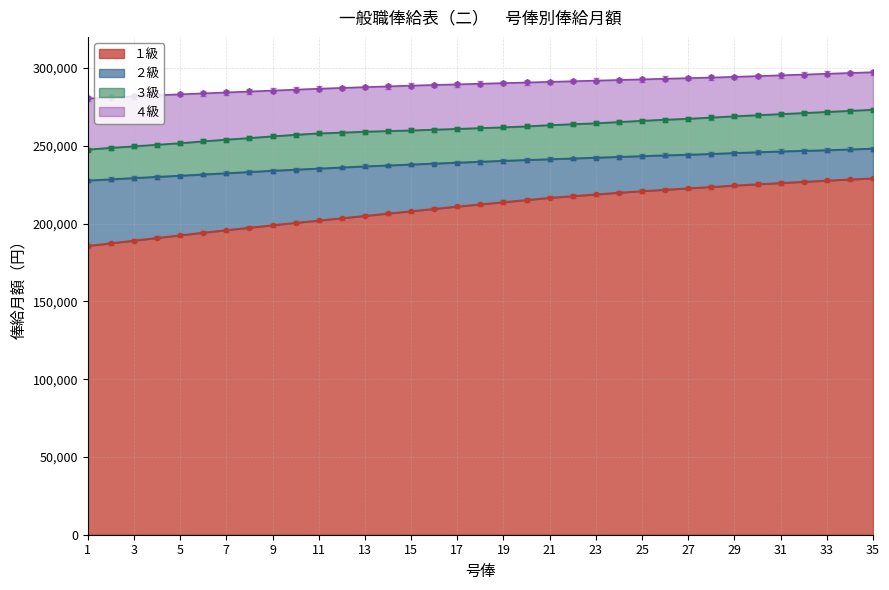

True or false: １級 and ３級 cross at least once.

False